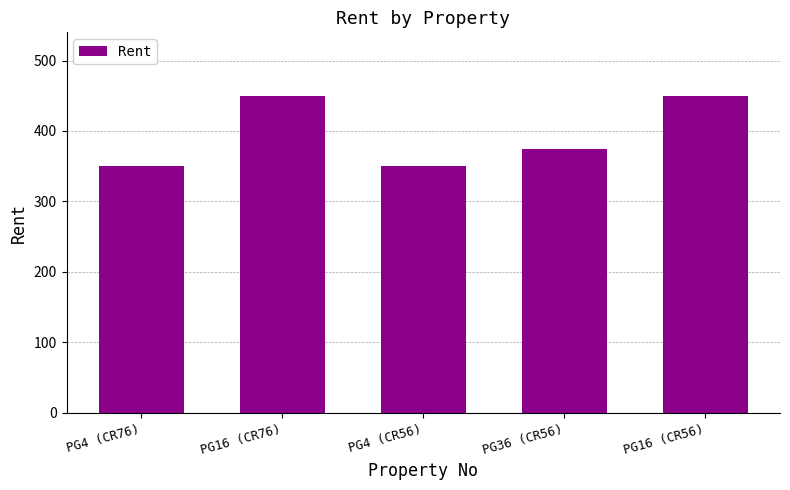

What is the sum of the values at PG4 (CR76) and PG36 (CR56)?

725